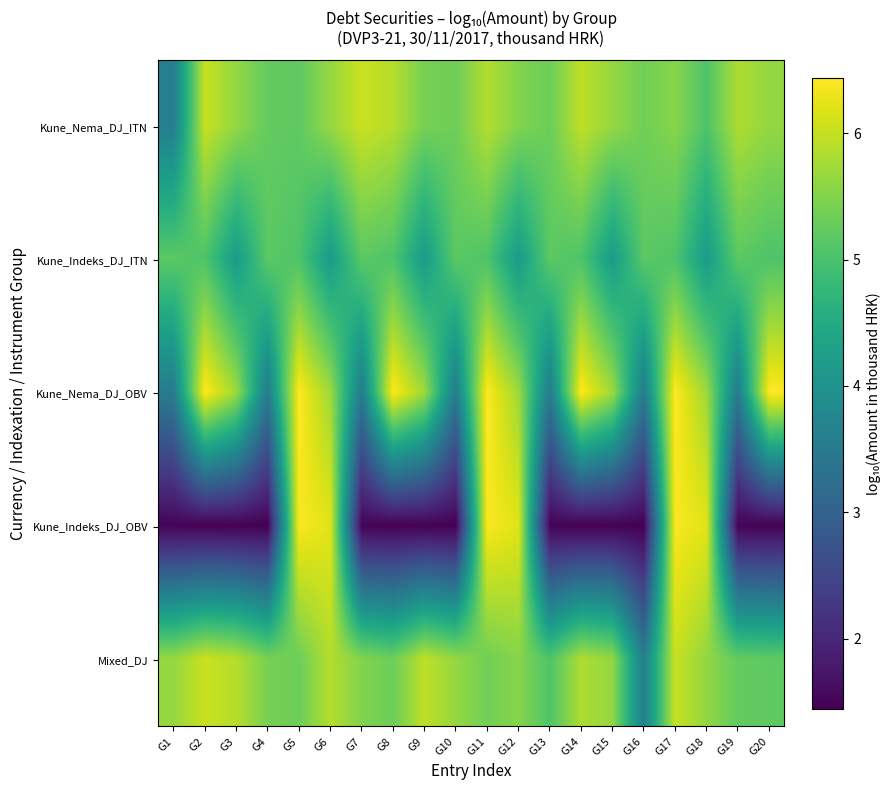

At which category is the sum across all series the highest?

G17